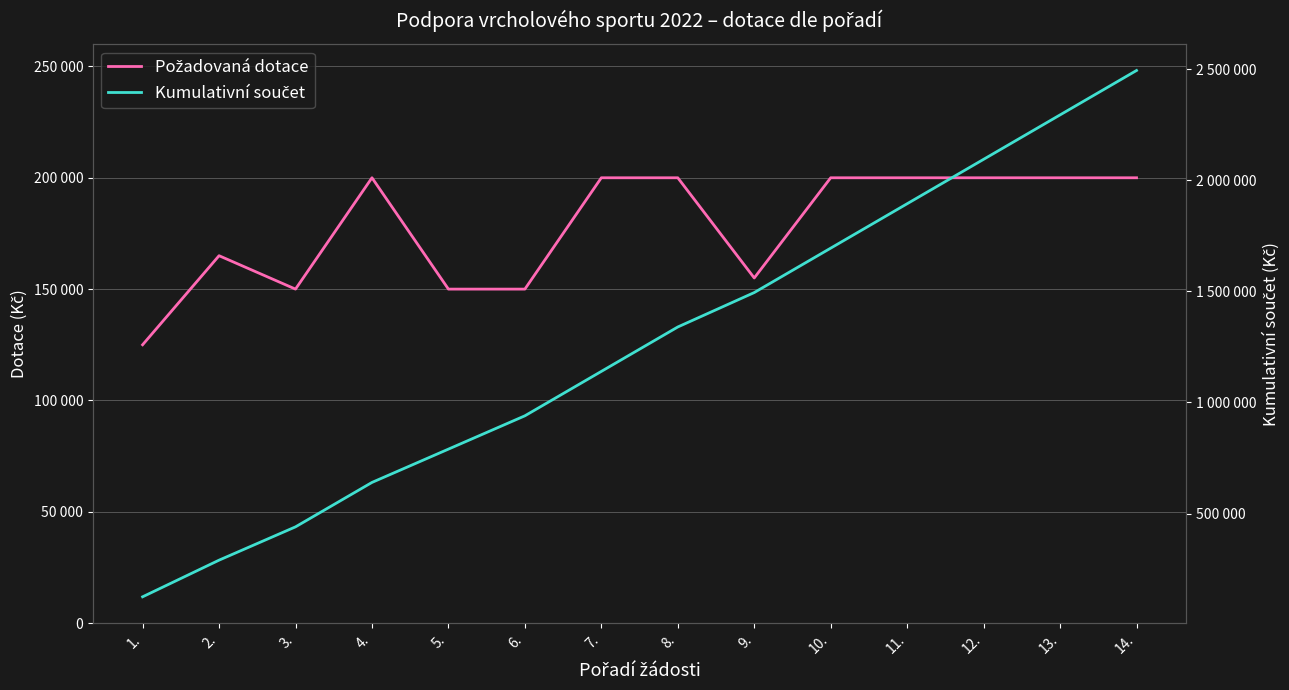

What is the value of the Požadovaná dotace point at the 13th from the left?

200000